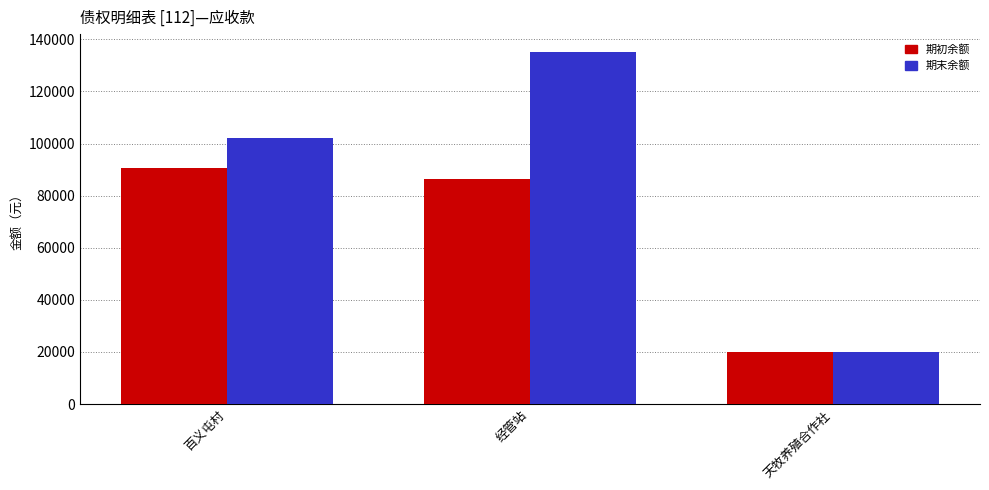

True or false: 期初余额 has a value of 20000.0 at 天牧养殖合作社.

True